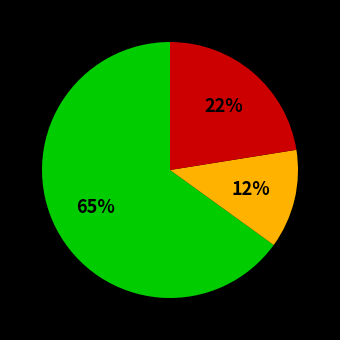

To the nearest percent, what is the average slice percentage?

33%